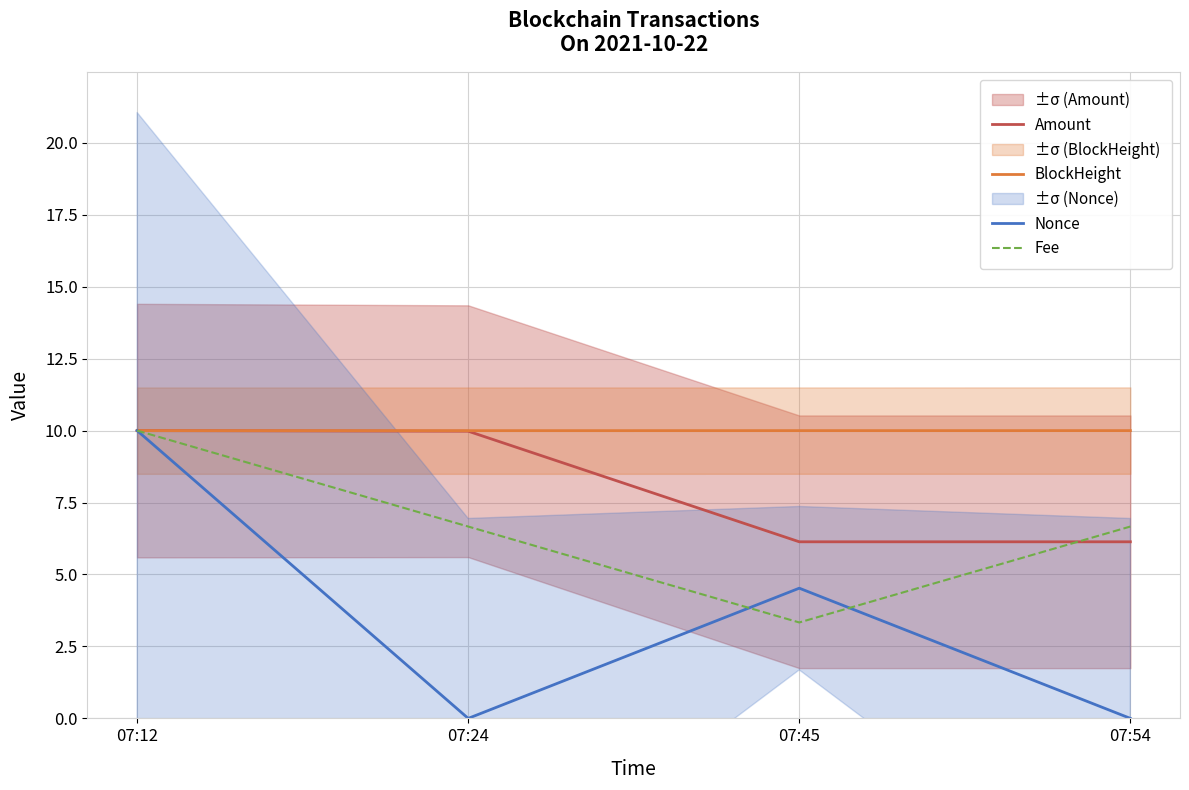

In Nonce, how many points are higher than both neighbors (excluding endpoints)?

1